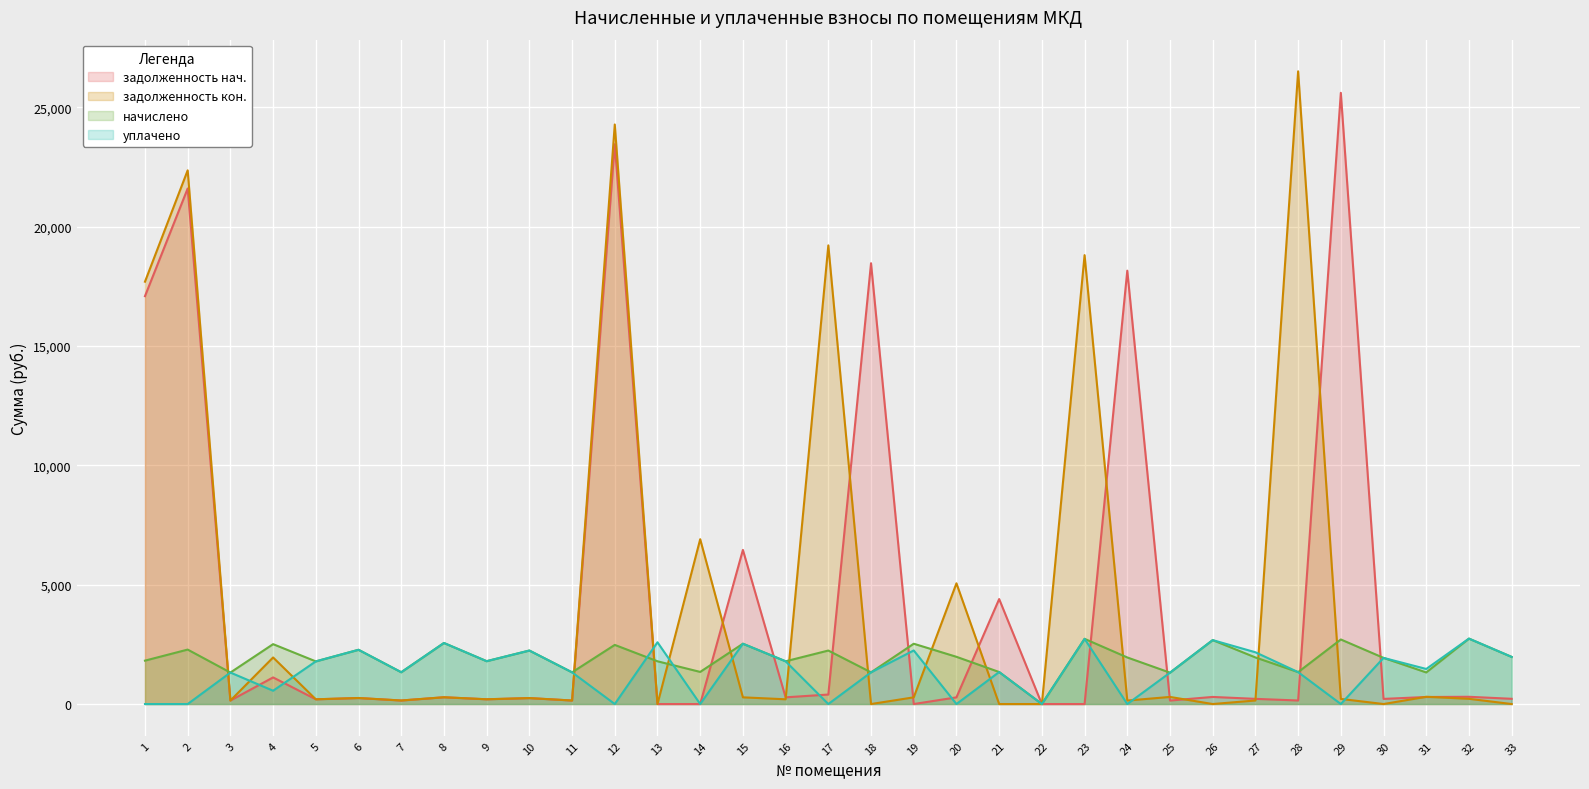

After their last crossing, which series has the higher values: zadolzhennost (col_1) or nachisleno (col_3)?

nachisleno (col_3)